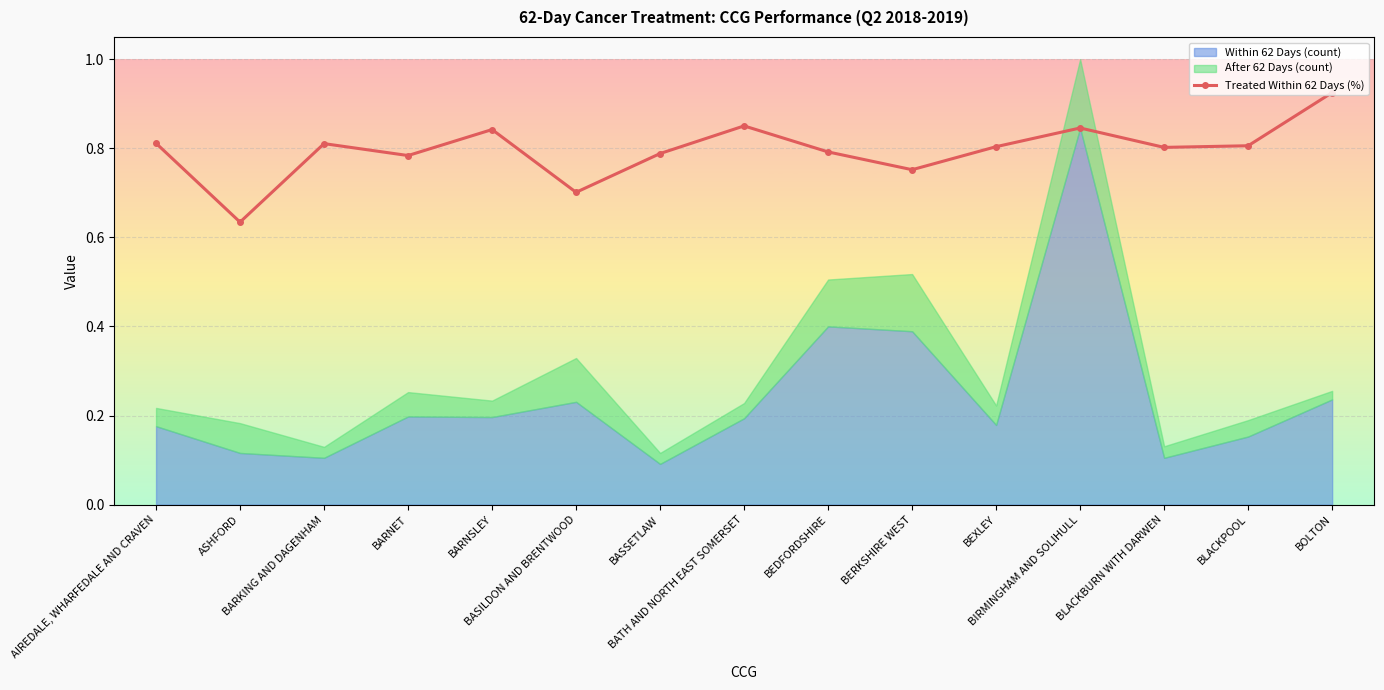

How many interior local valleys does the Treated Within 62 Days (%) series have?

5